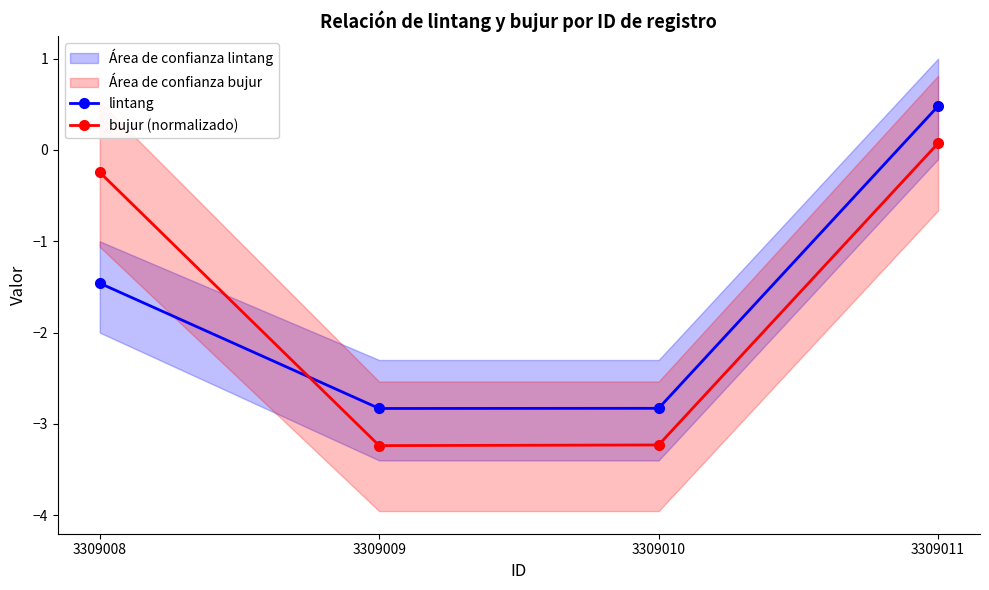

The value of bujur (normalizado) at 3309010 is -1.0. True or false?

False